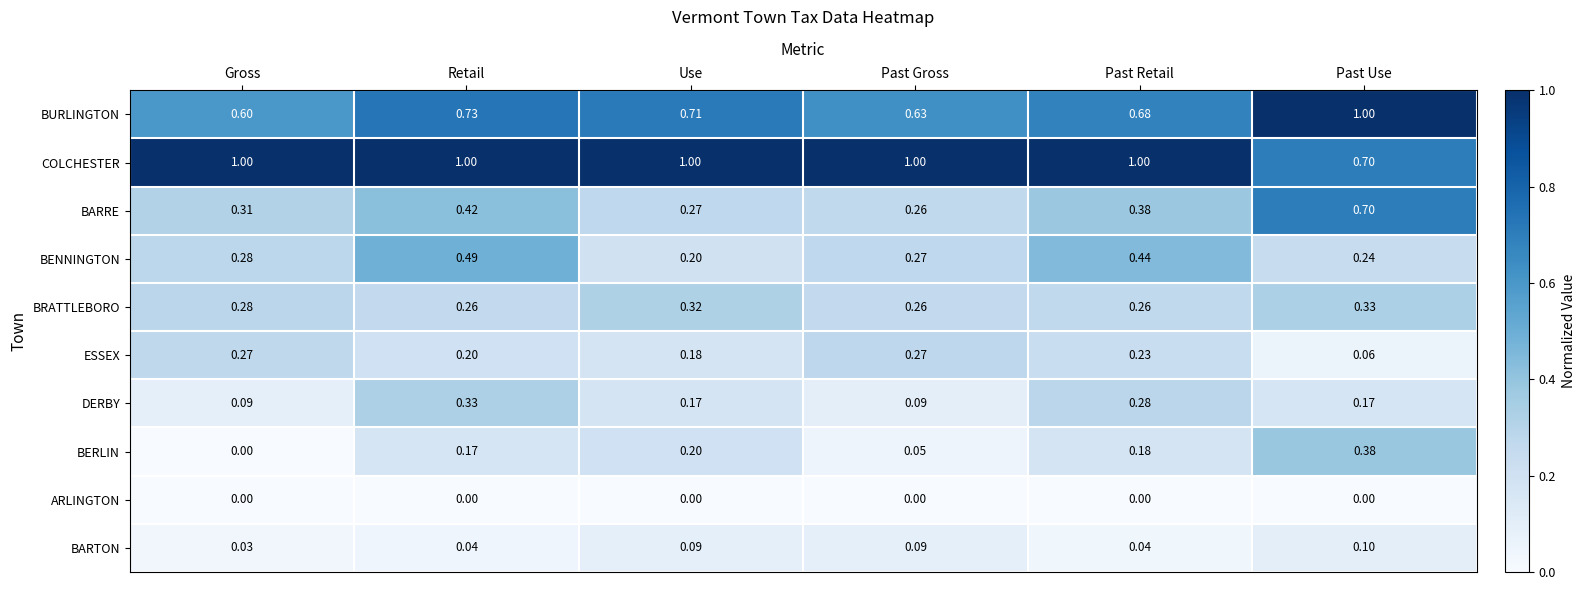

Which series has the largest total across all categories?

COLCHESTER